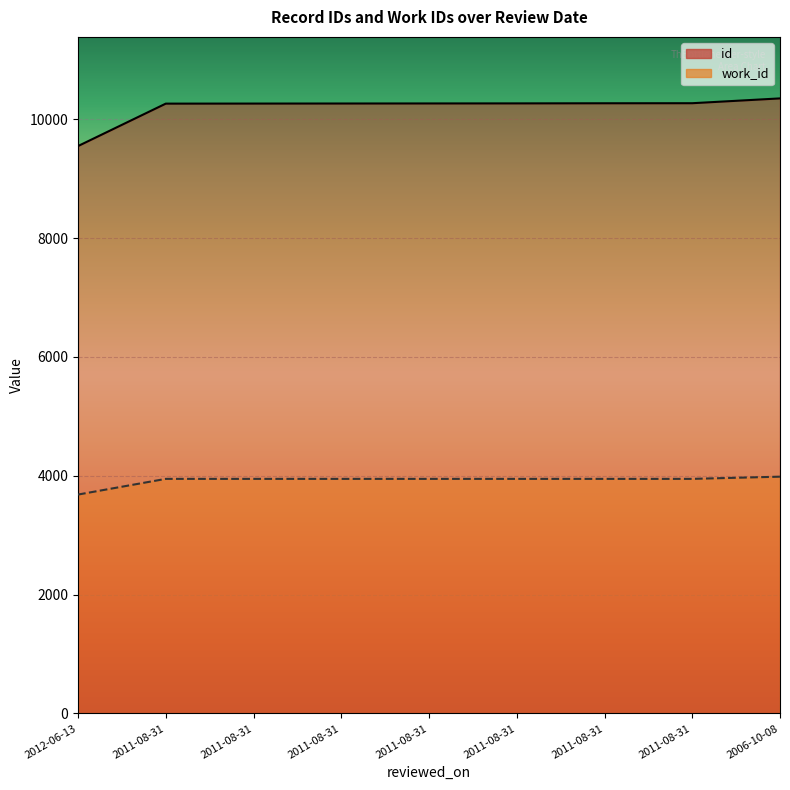

Is it true that id equals 9548 at 2012-06-13?

True